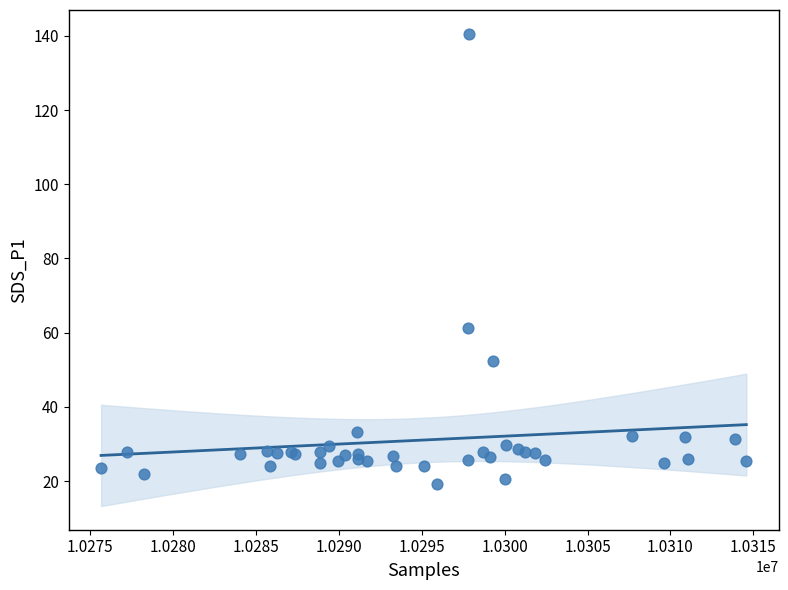

What Y value in the scatter plot is closest to 79?

61.3